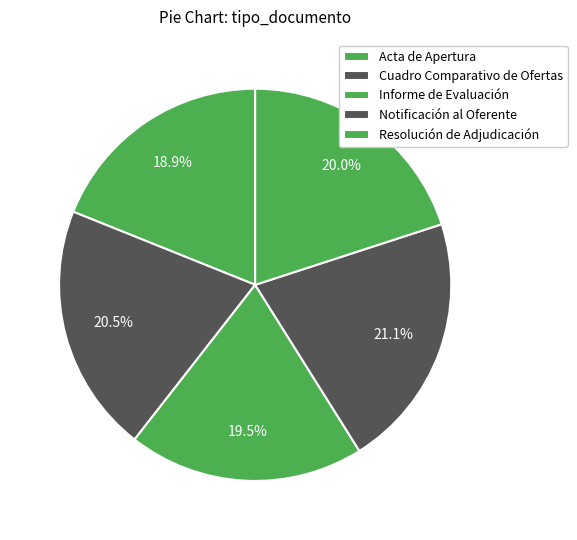

How much of the chart is everything except Acta de Apertura?

81.1%